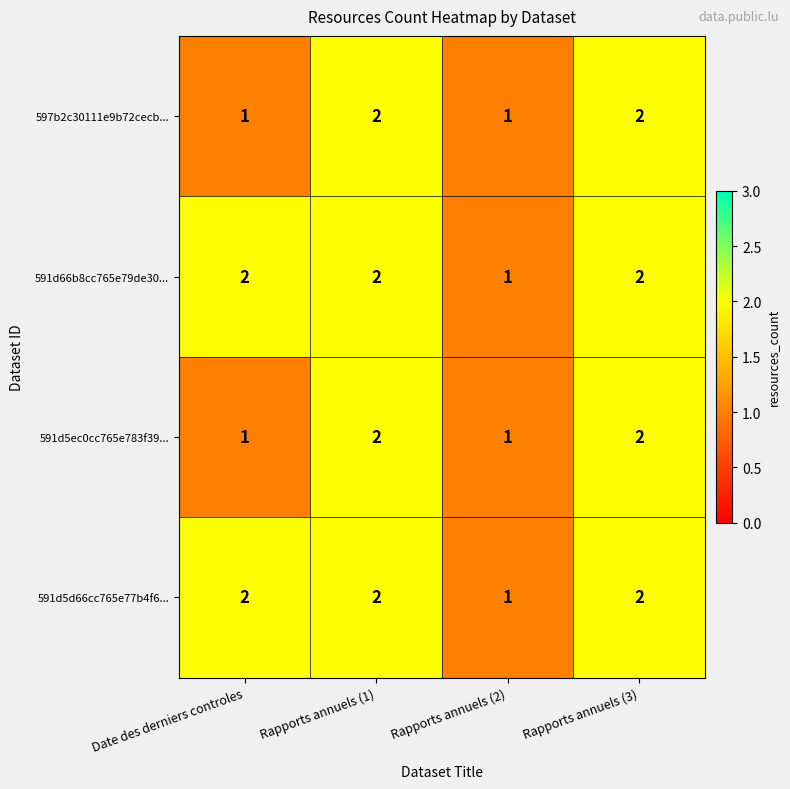

What is the sum of all 597b2c30111e9b72cecb... values?

6